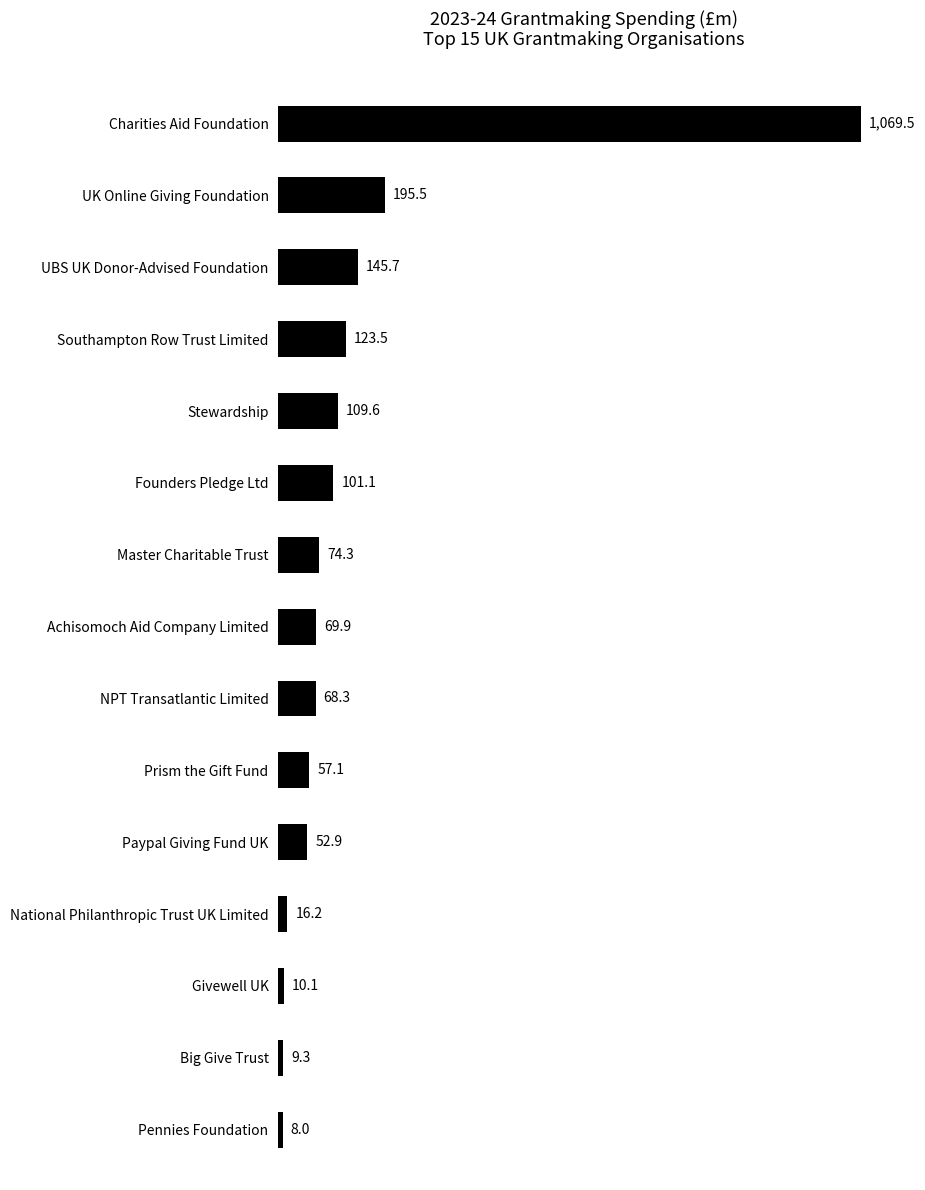

What is the smallest value displayed?

8.0